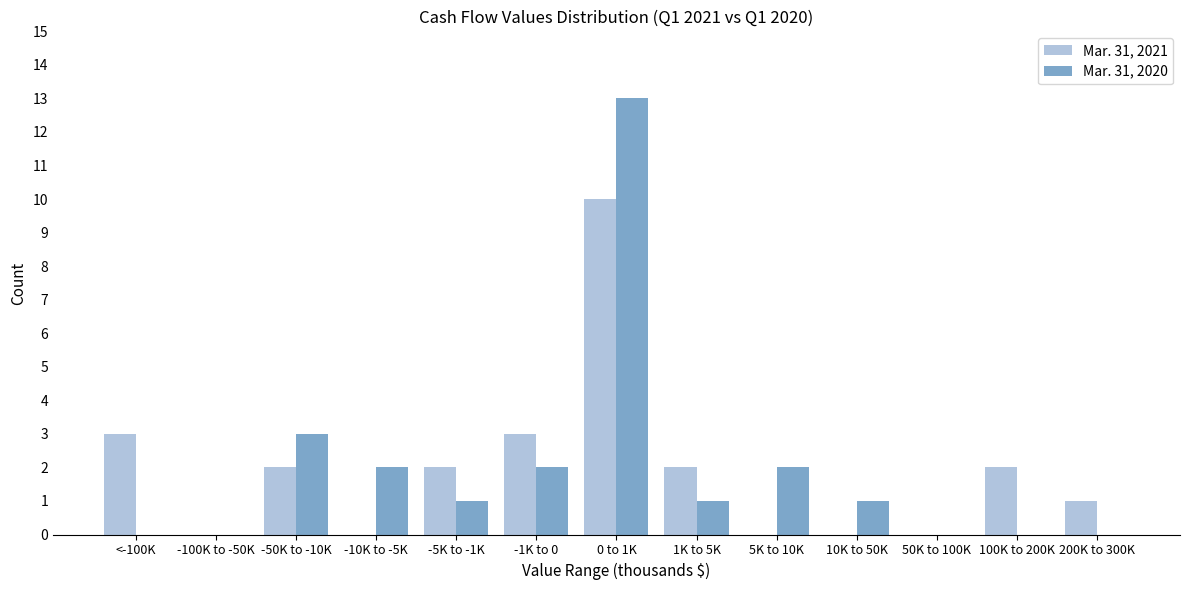

Reading right to left, what are all the values shown in this chart?

Mar. 31, 2021: 200K to 300K=1	100K to 200K=2	50K to 100K=0	10K to 50K=0	5K to 10K=0	1K to 5K=2	0 to 1K=10	-1K to 0=3	-5K to -1K=2	-10K to -5K=0	-50K to -10K=2	-100K to -50K=0	<-100K=3
Mar. 31, 2020: 200K to 300K=0	100K to 200K=0	50K to 100K=0	10K to 50K=1	5K to 10K=2	1K to 5K=1	0 to 1K=13	-1K to 0=2	-5K to -1K=1	-10K to -5K=2	-50K to -10K=3	-100K to -50K=0	<-100K=0